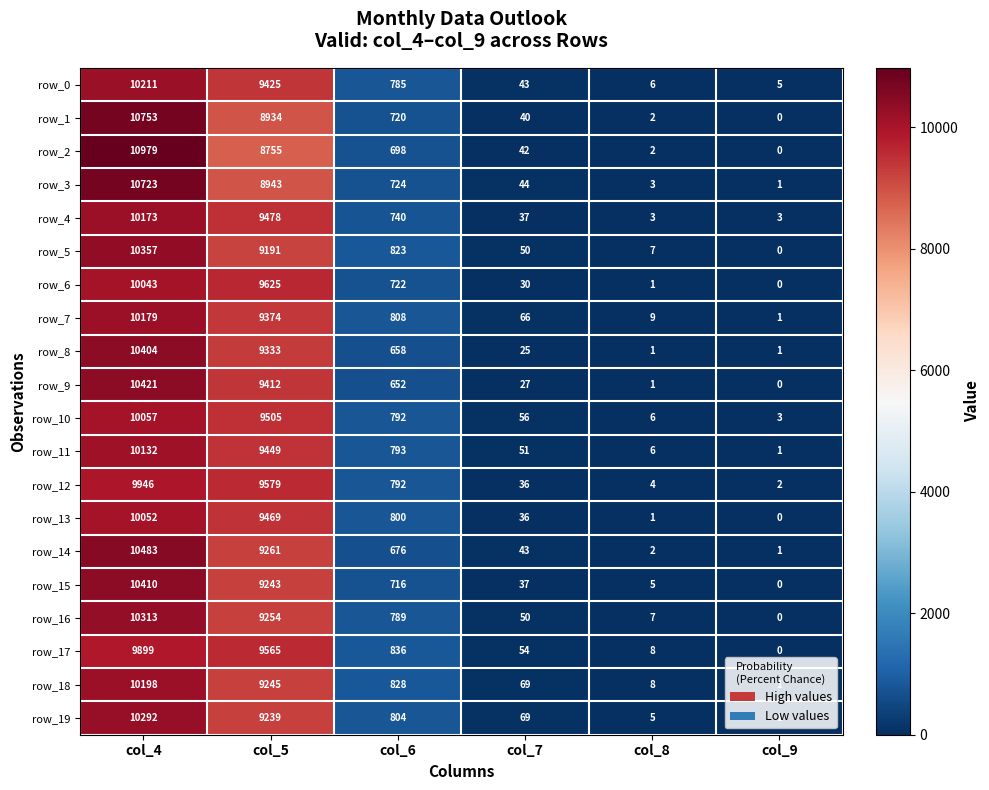

What is the sum of all row_5 values?

20428